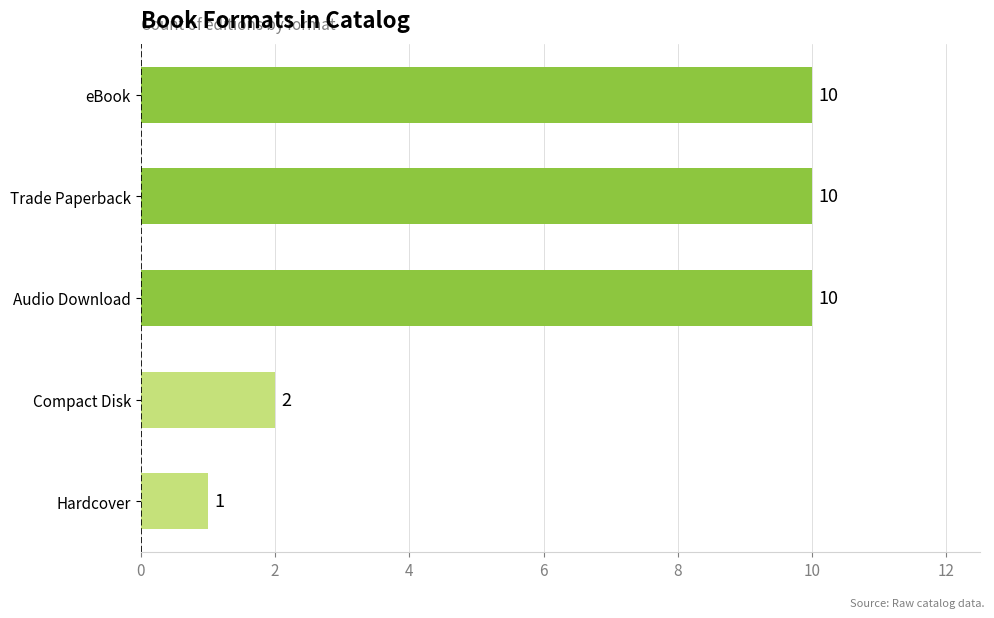

Reading bottom to top, what are all the values shown in this chart?

Hardcover=1	Compact Disk=2	Audio Download=10	Trade Paperback=10	eBook=10